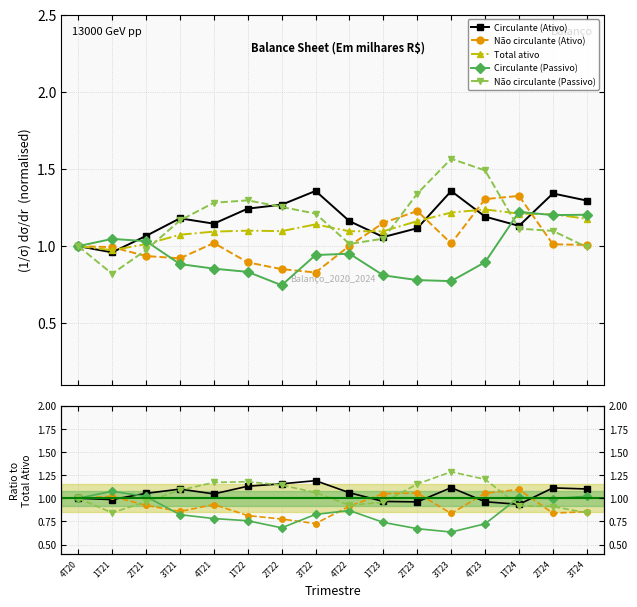

Reading left to right, what are all the values shown in this chart?

Circulante (Ativo): 4T20=1.0	1T21=1.0	2T21=1.1	3T21=1.2	4T21=1.1	1T22=1.2	2T22=1.3	3T22=1.4	4T22=1.2	1T23=1.1	2T23=1.1	3T23=1.4	4T23=1.2	1T24=1.1	2T24=1.3	3T24=1.3
Não circulante (Ativo): 4T20=1.0	1T21=1.0	2T21=0.9	3T21=0.9	4T21=1.0	1T22=0.9	2T22=0.9	3T22=0.8	4T22=1.0	1T23=1.2	2T23=1.2	3T23=1.0	4T23=1.3	1T24=1.3	2T24=1.0	3T24=1.0
Total ativo: 4T20=1.0	1T21=1.0	2T21=1.0	3T21=1.1	4T21=1.1	1T22=1.1	2T22=1.1	3T22=1.1	4T22=1.1	1T23=1.1	2T23=1.2	3T23=1.2	4T23=1.2	1T24=1.2	2T24=1.2	3T24=1.2
Circulante (Passivo): 4T20=1.0	1T21=1.0	2T21=1.0	3T21=0.9	4T21=0.9	1T22=0.8	2T22=0.7	3T22=0.9	4T22=1.0	1T23=0.8	2T23=0.8	3T23=0.8	4T23=0.9	1T24=1.2	2T24=1.2	3T24=1.2
Não circulante (Passivo): 4T20=1.0	1T21=0.8	2T21=1.0	3T21=1.2	4T21=1.3	1T22=1.3	2T22=1.3	3T22=1.2	4T22=1.0	1T23=1.0	2T23=1.3	3T23=1.6	4T23=1.5	1T24=1.1	2T24=1.1	3T24=1.0